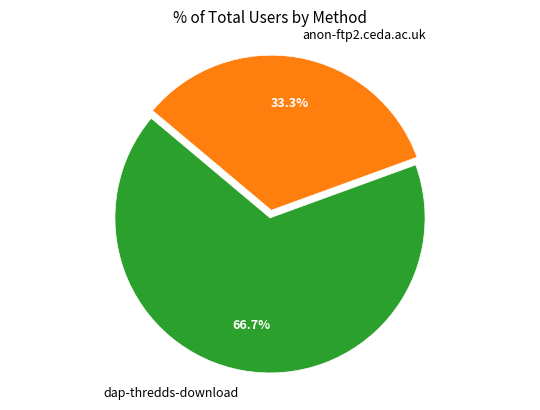

What is the largest slice in the pie chart?

dap-thredds-download